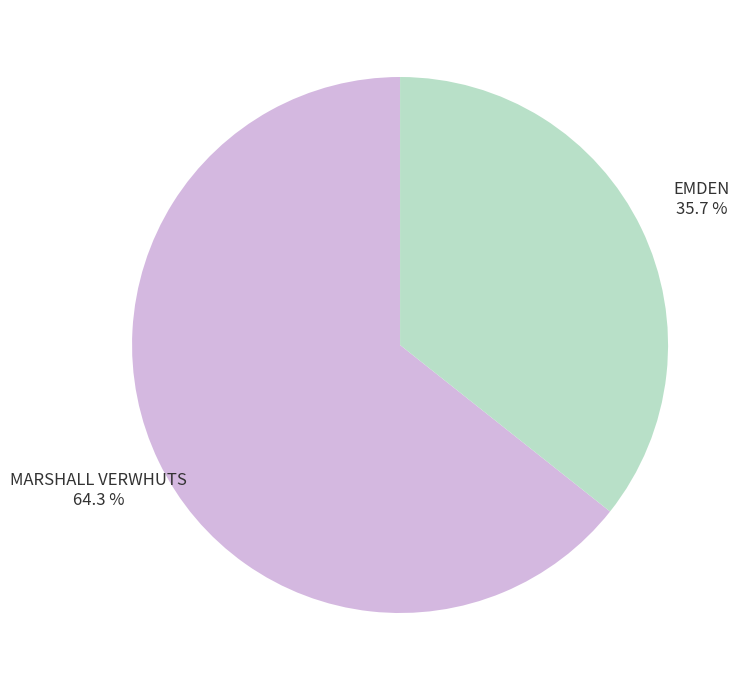

Is there a majority slice in this chart?

Yes